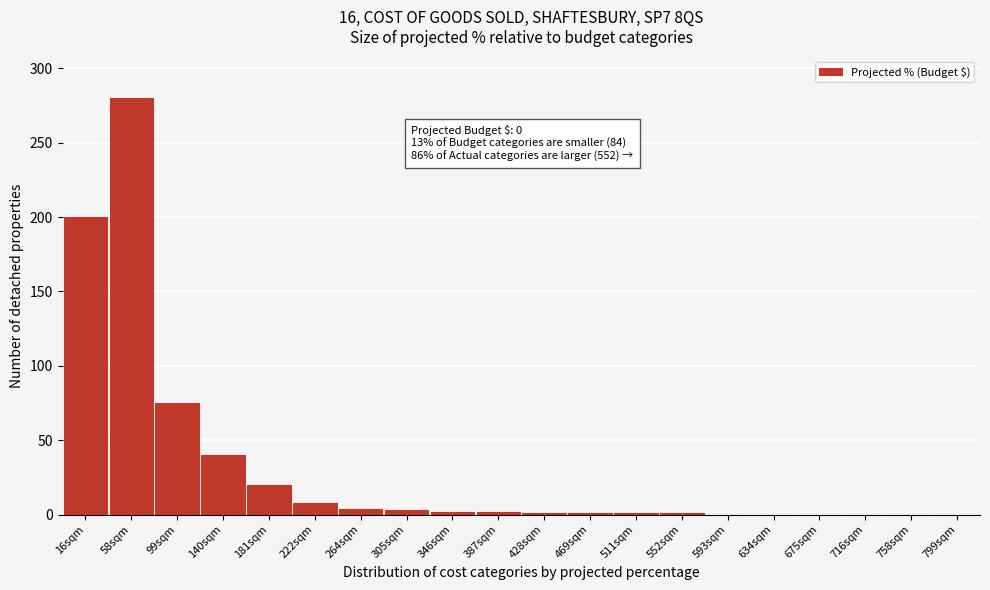

What is the sum of all values?

638